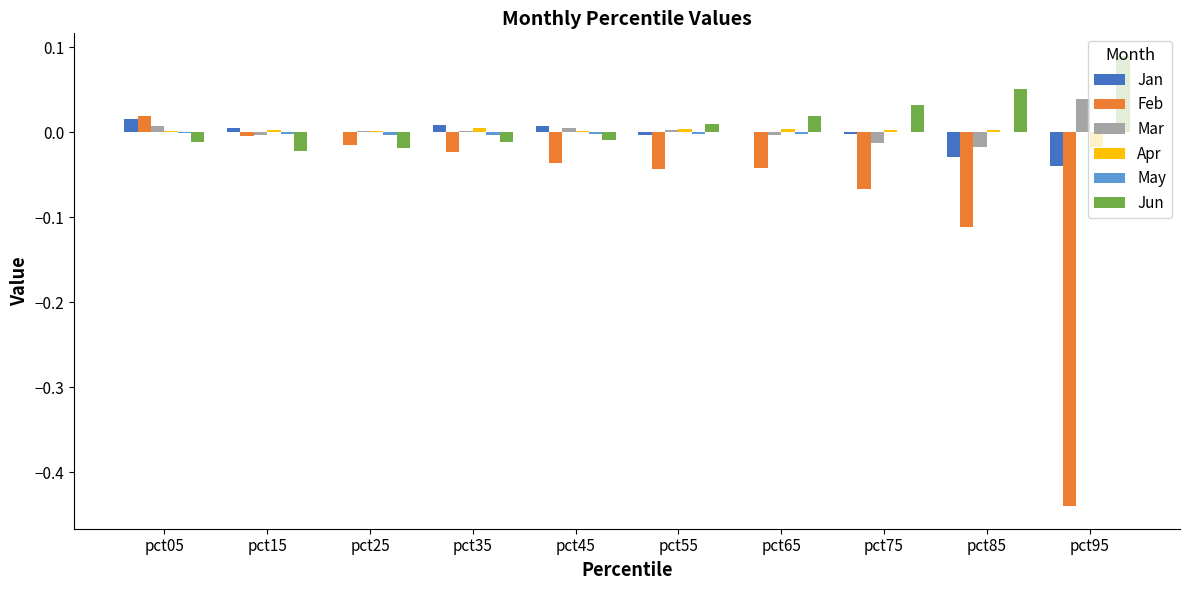

Which category has the highest value in the Jun series?

pct95